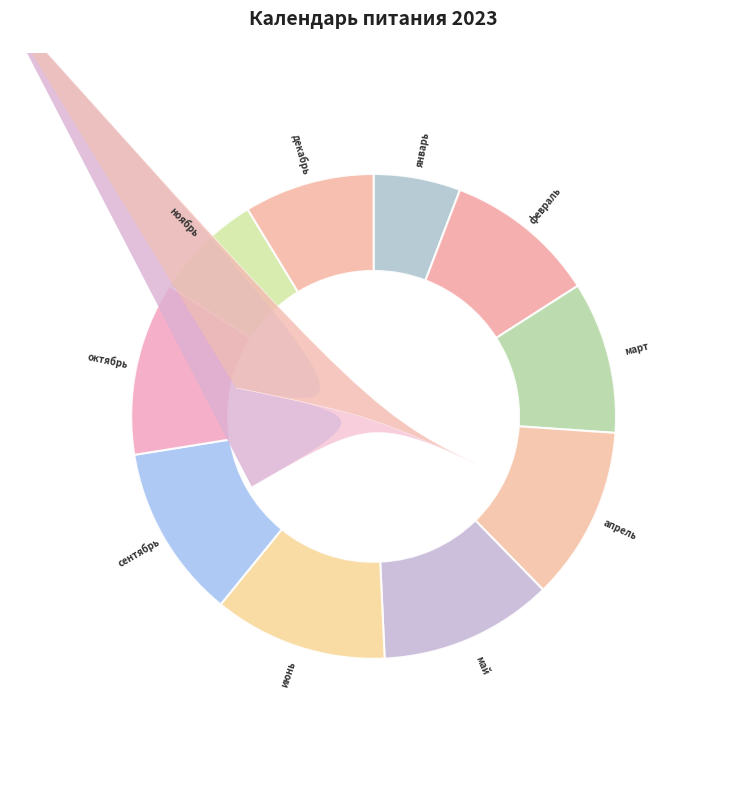

Between сентябрь and ноябрь, which is larger?

сентябрь